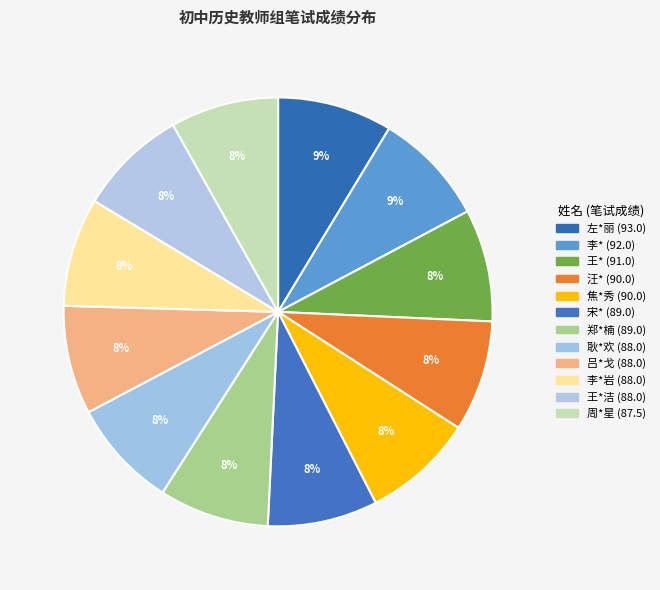

How many segments does this pie chart have?

12